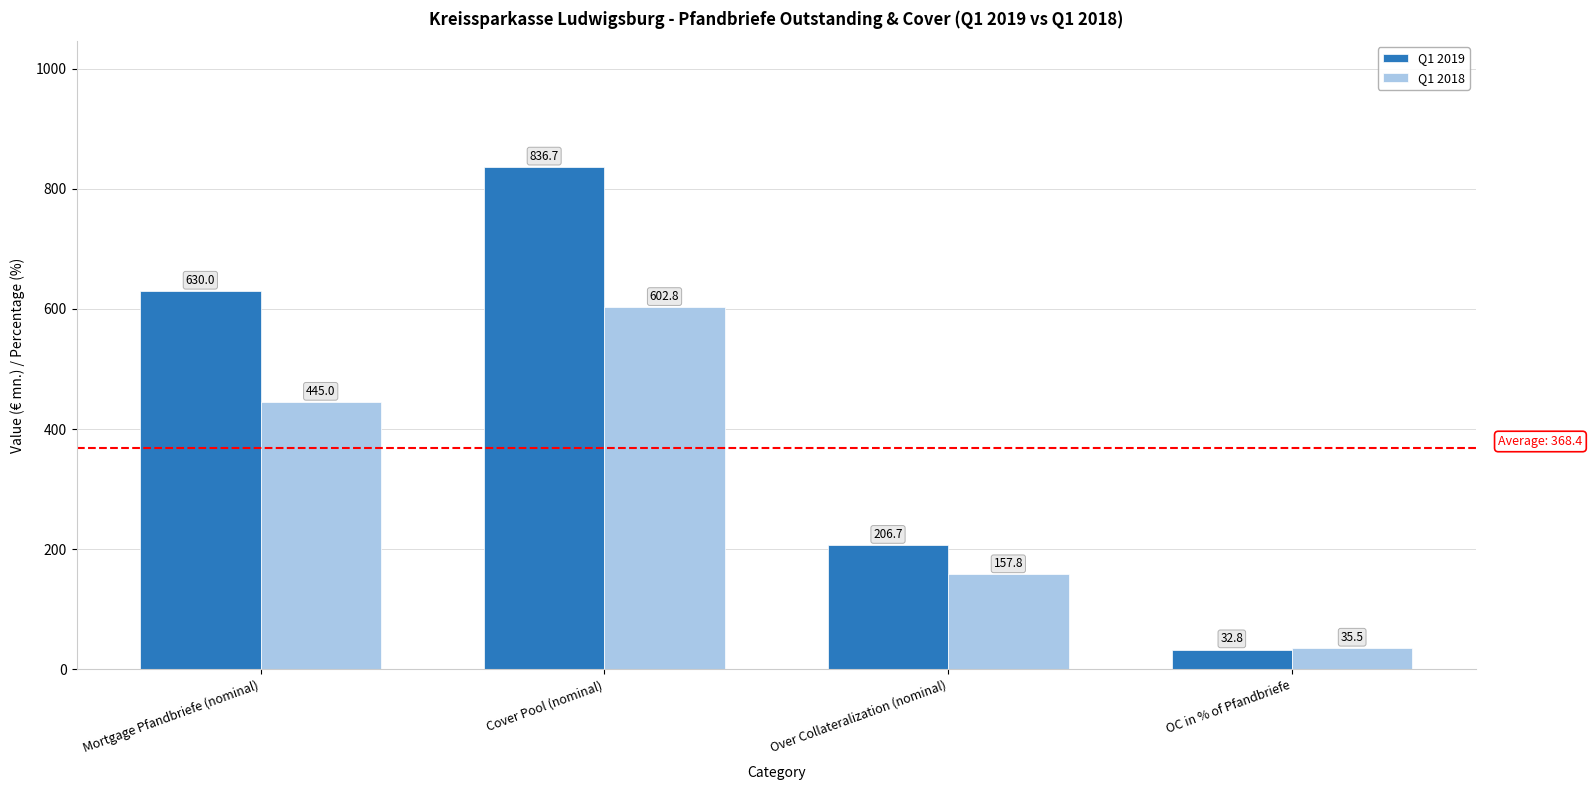

How many groups of bars are there?

4